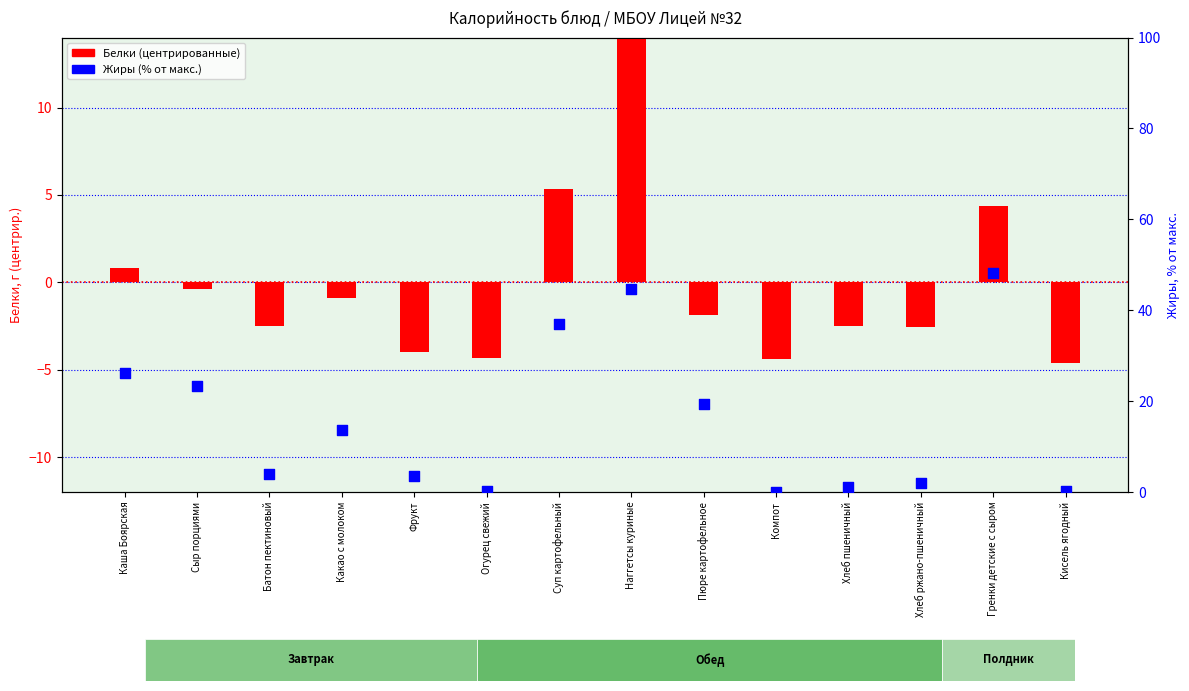

What is the total value across all series at Сыр порциями?

23.0